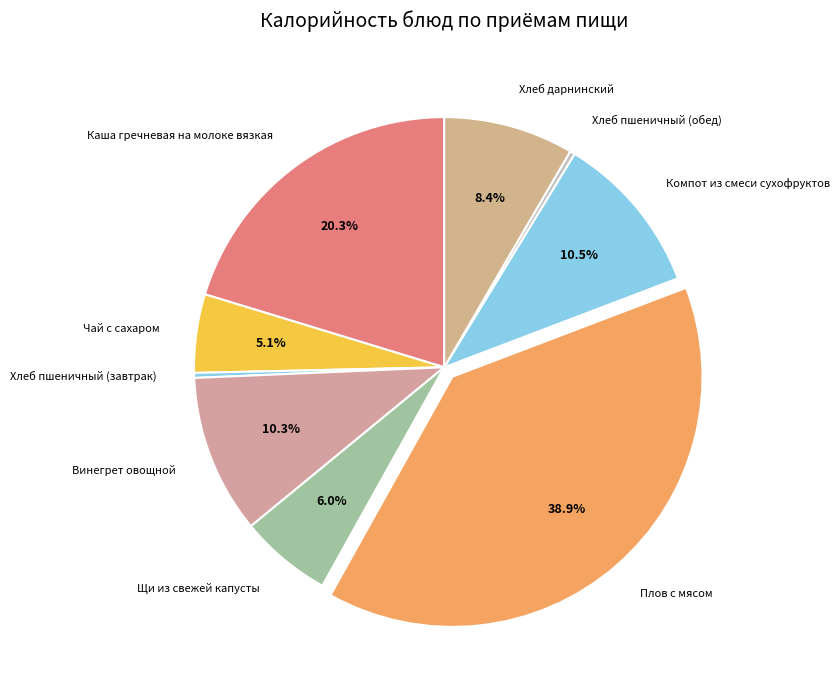

Does Хлеб пшеничный (обед) account for over 50% of the chart?

No